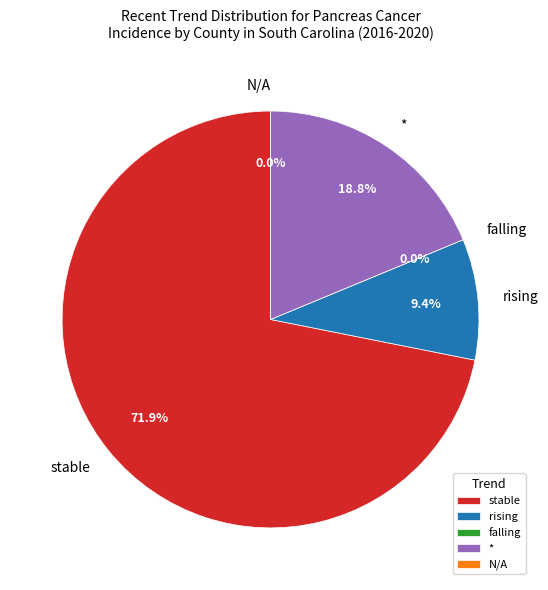

How many slices are in this pie chart?

5